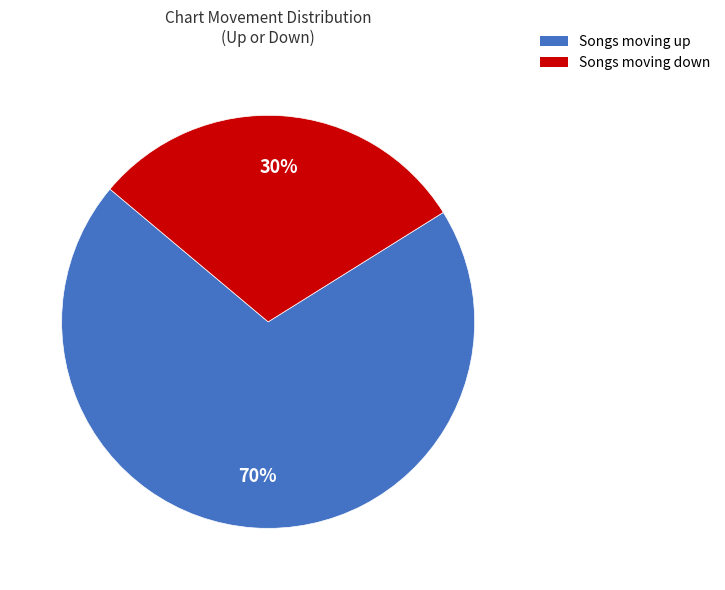

To the nearest percent, what is the difference between the largest and smallest slice percentages?

40%